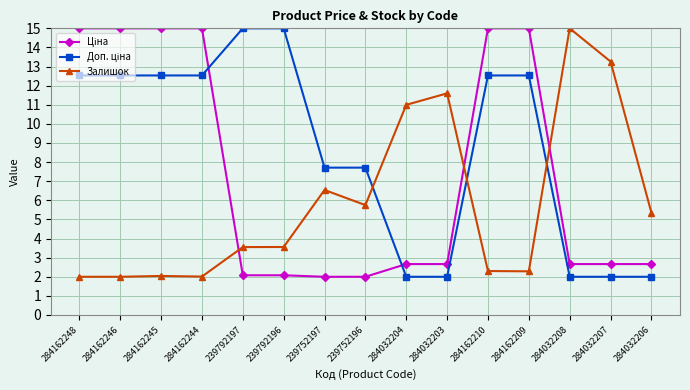

True or false: Залишок has more than 2 interior local peaks.

True